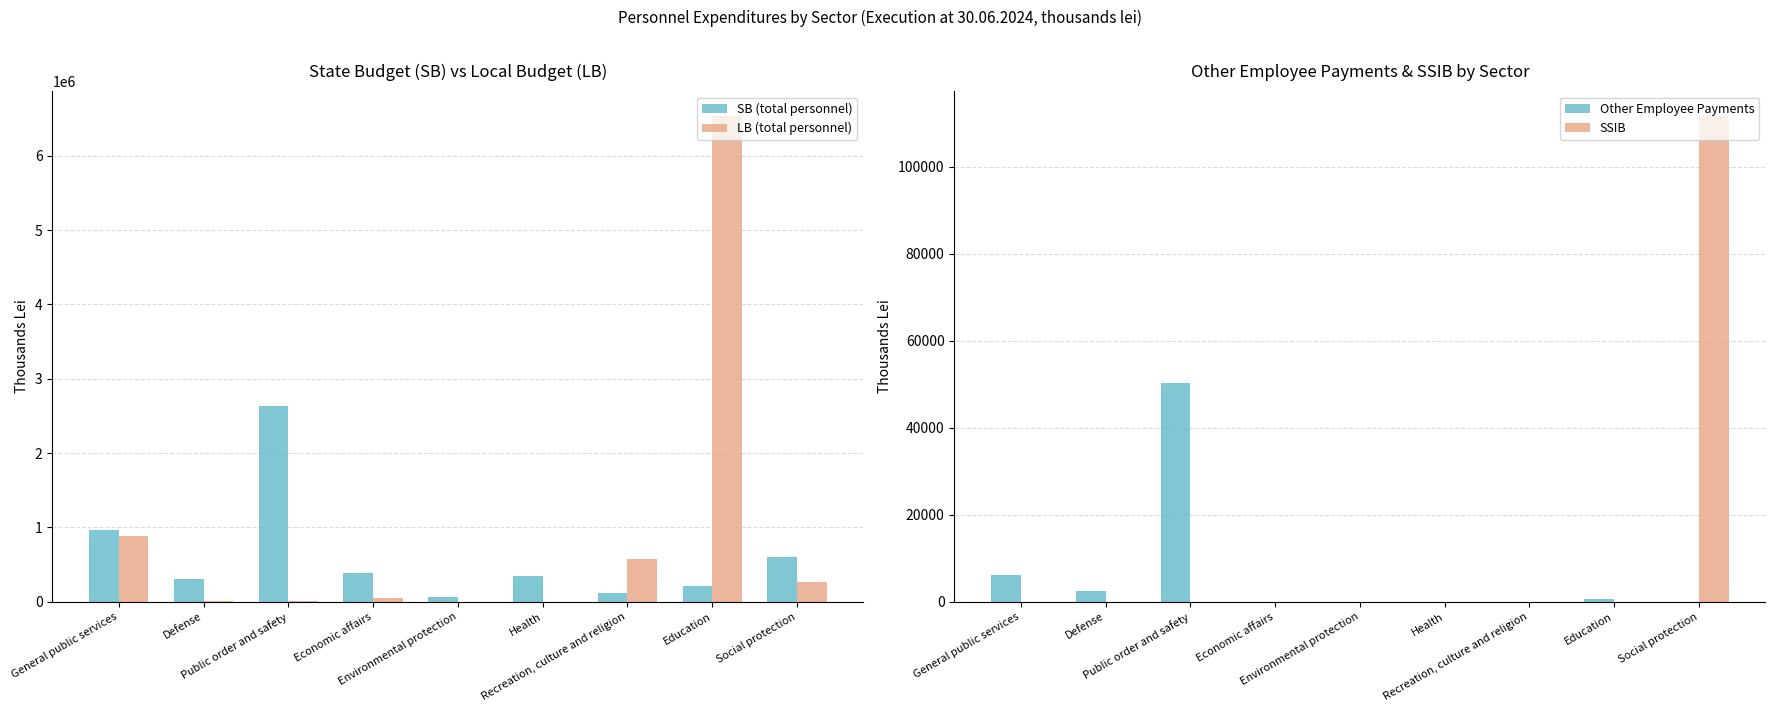

Rank the categories by Other Employee Payments value from lowest to highest.

Economic affairs, Health, Recreation, culture and religion, Social protection, Environmental protection, Education, Defense, General public services, Public order and safety